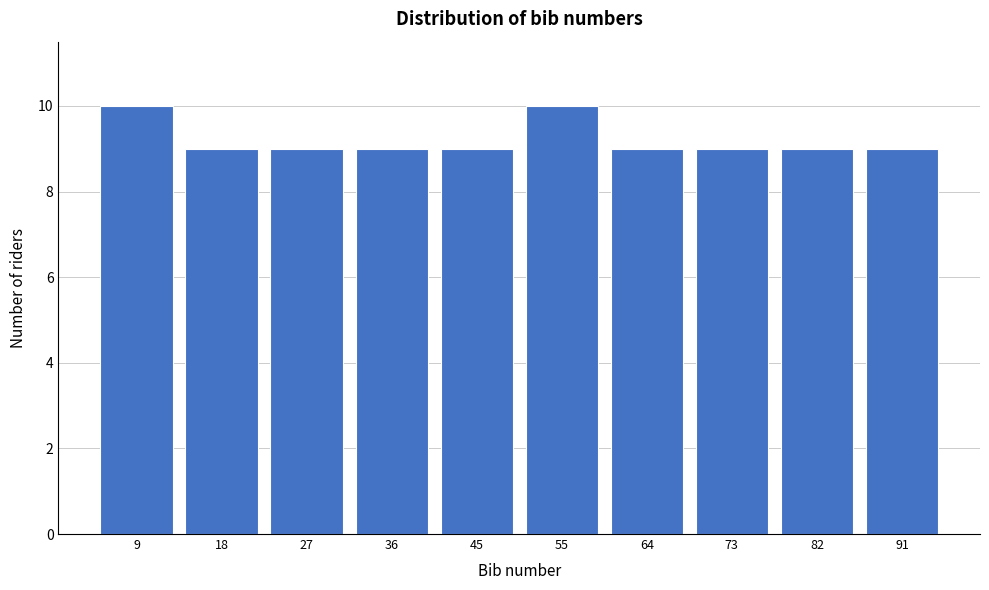

Reading left to right, extract all data points from this chart.

9=10	18=9	27=9	36=9	45=9	55=10	64=9	73=9	82=9	91=9